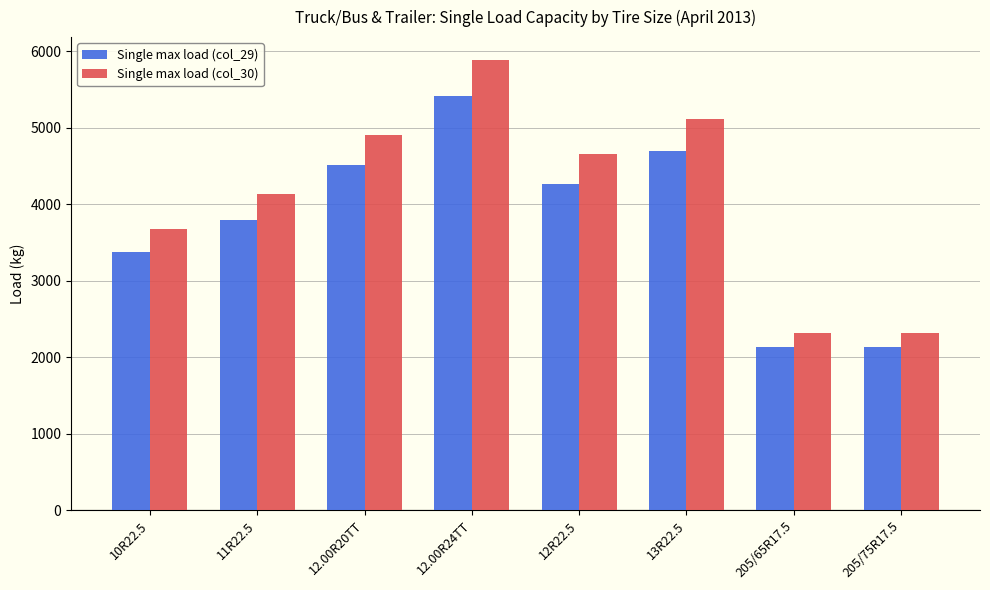

Between 13R22.5 and 205/75R17.5, which series saw the biggest shift?

Single max load (col_30)